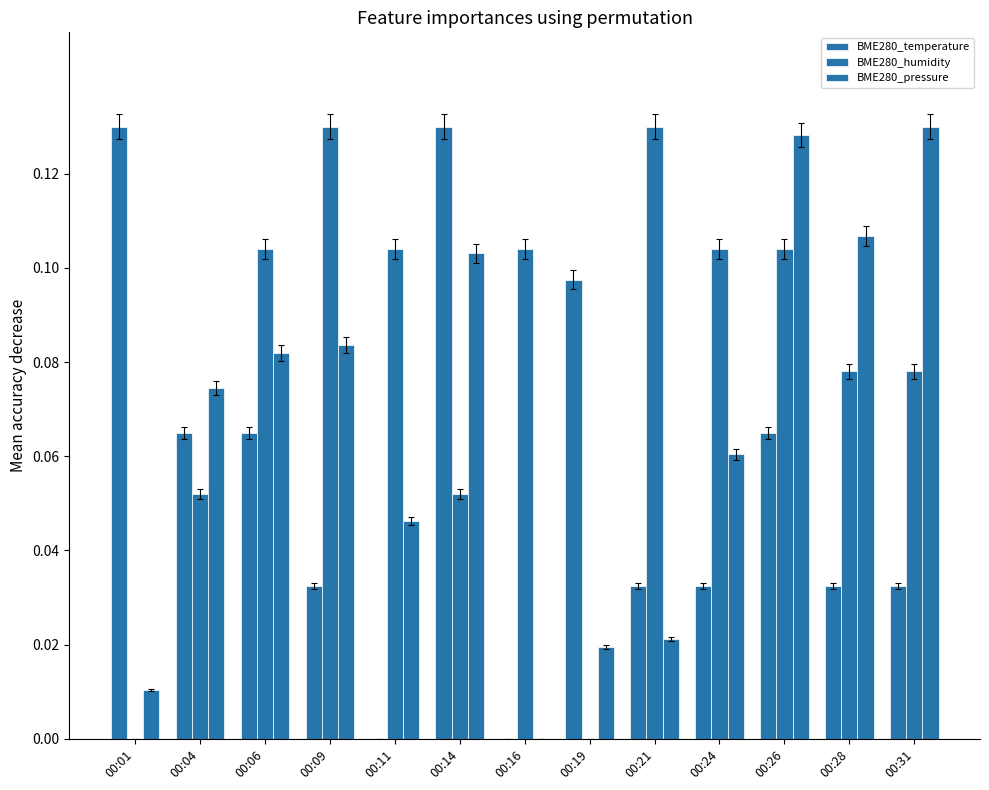

Which category has the lowest value in the BME280_temperature series?

00:11